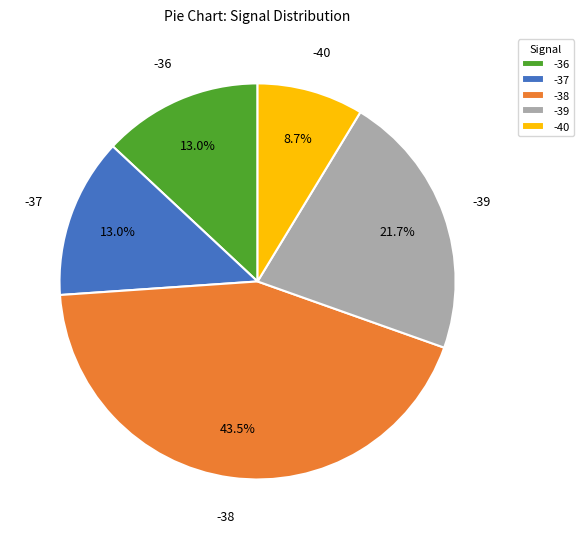

Which slice is the smallest?

-40